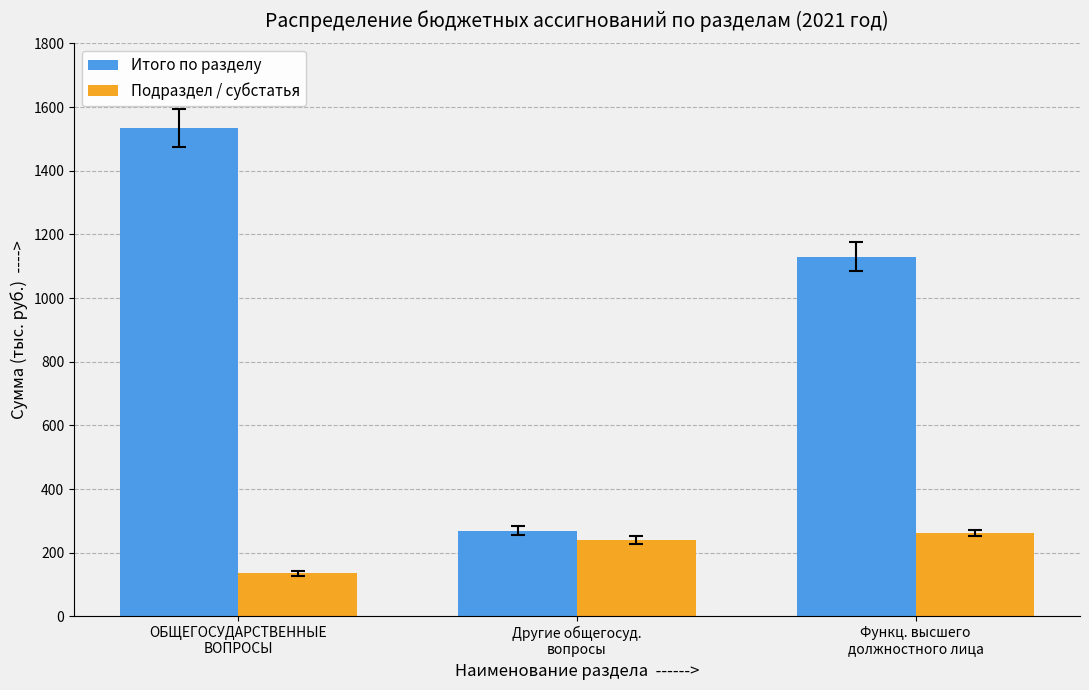

What is the minimum value for Итого по разделу?

269.0